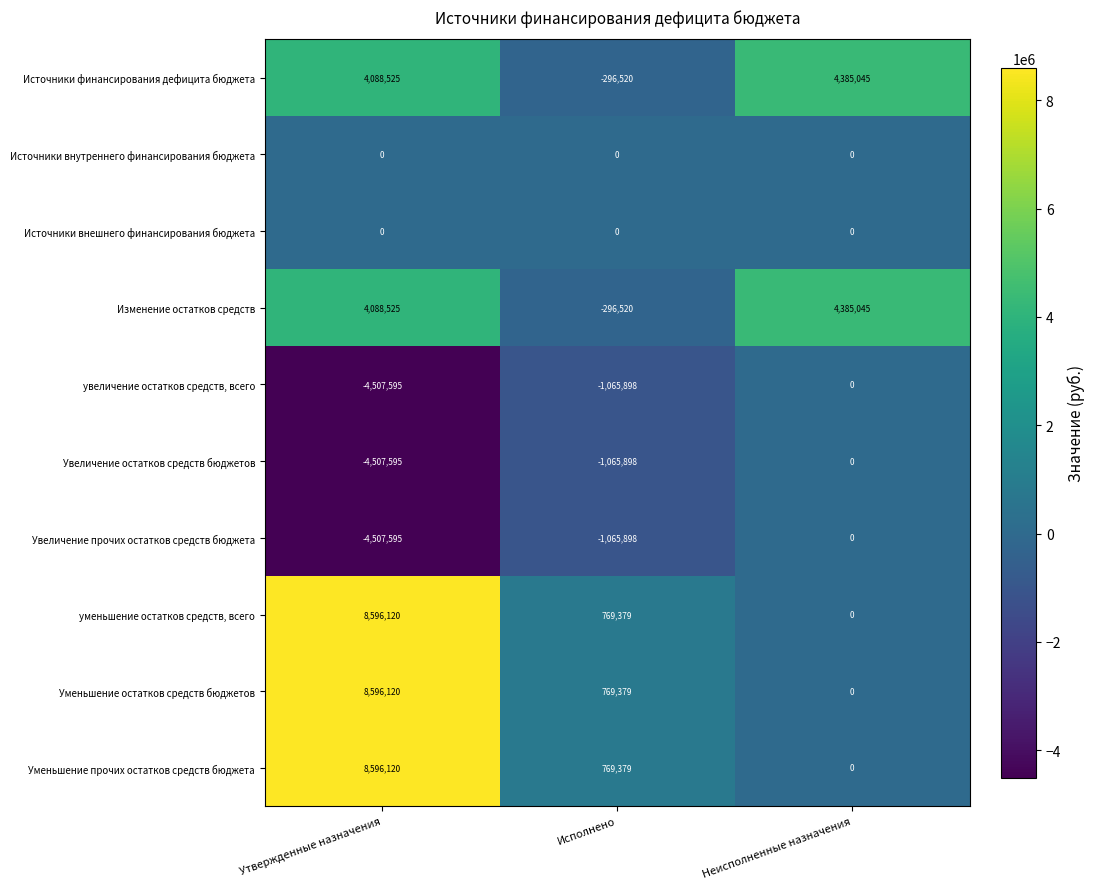

What is the difference between the second highest and minimum values in the уменьшение остатков средств, всего series?

769379